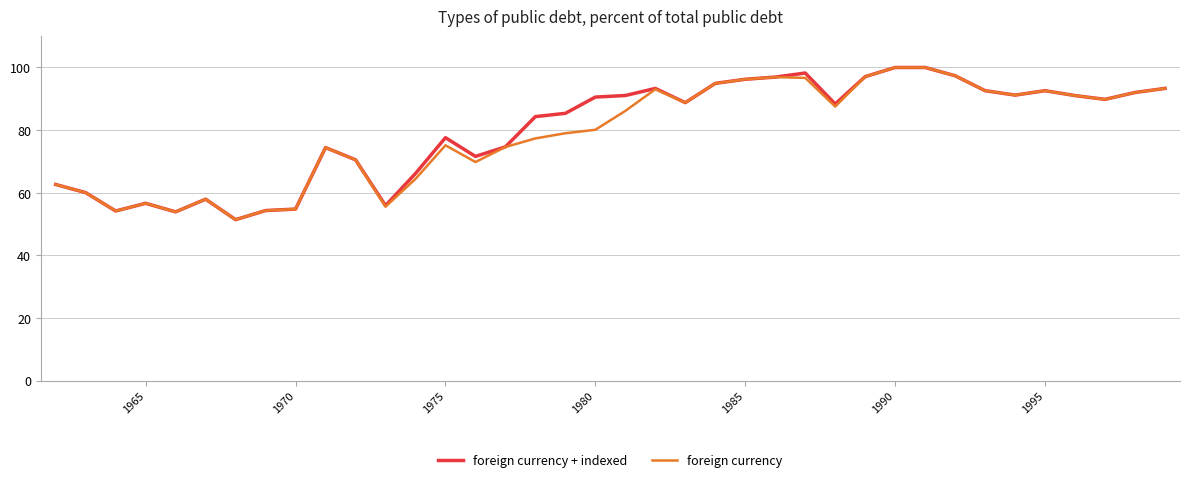

What is the minimum value for foreign currency + indexed?

51.4